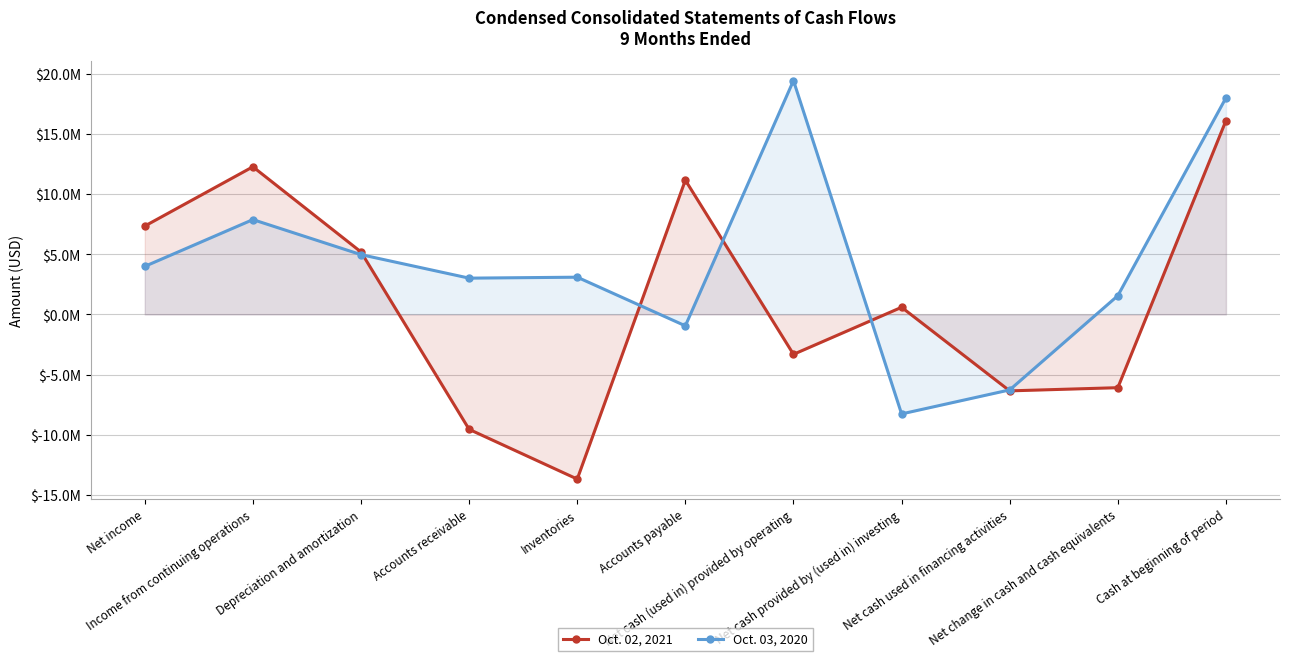

What value does the Oct. 03, 2020 series have at Inventories, to the nearest 100?

3092800